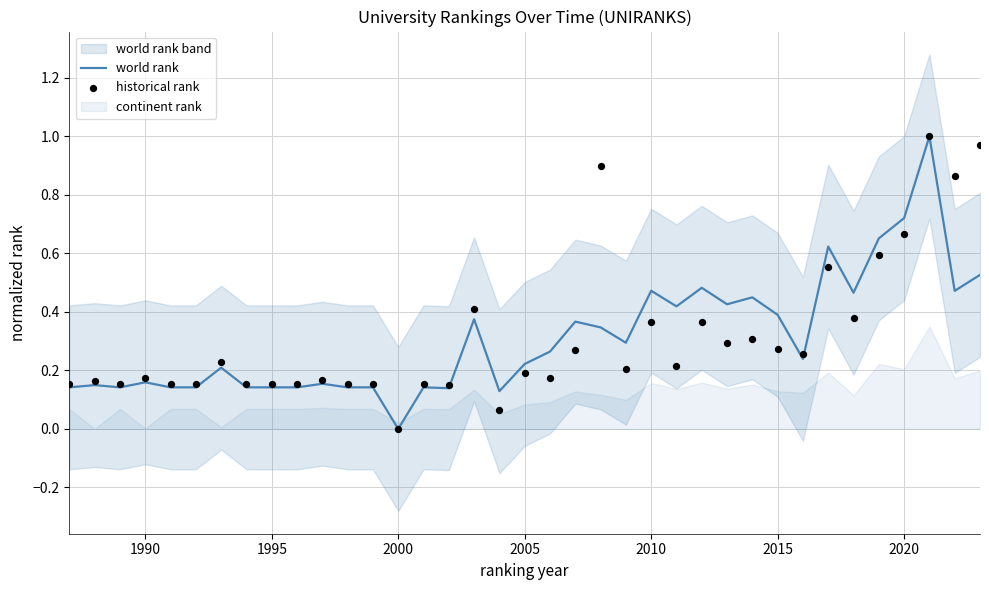

What is the highest value of the world rank series?

1.0